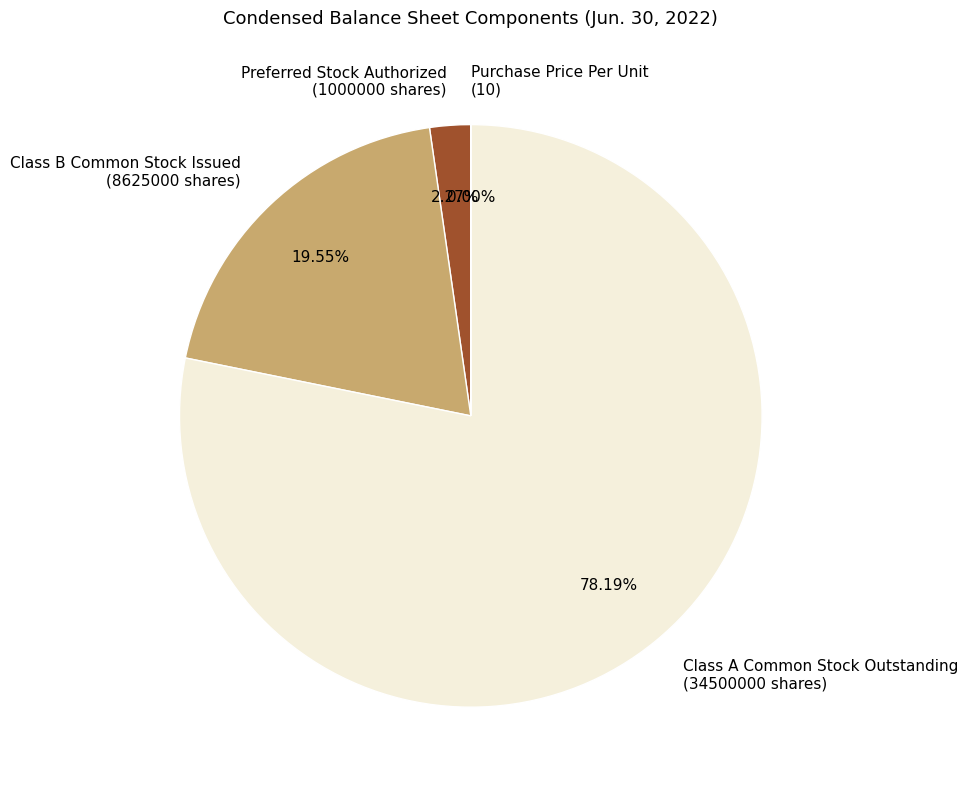

Which slice represents more than half of the pie?

Class A Common Stock Outstanding (34500000 shares)